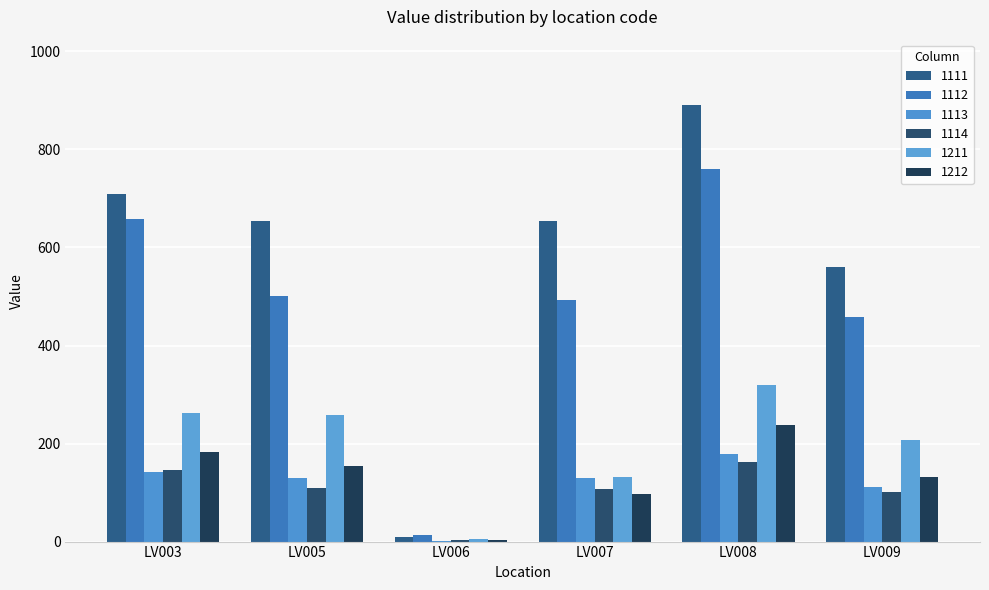

What is the difference between the 1212 values at LV003 and LV009?

52.3